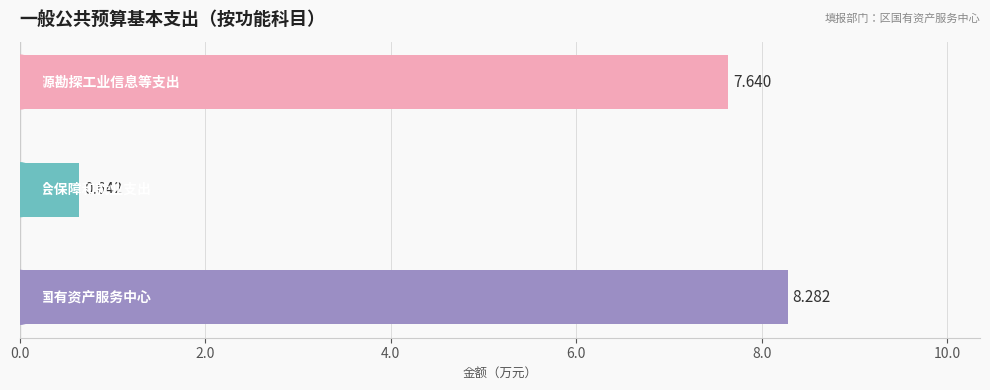

How many bars are there in total?

3